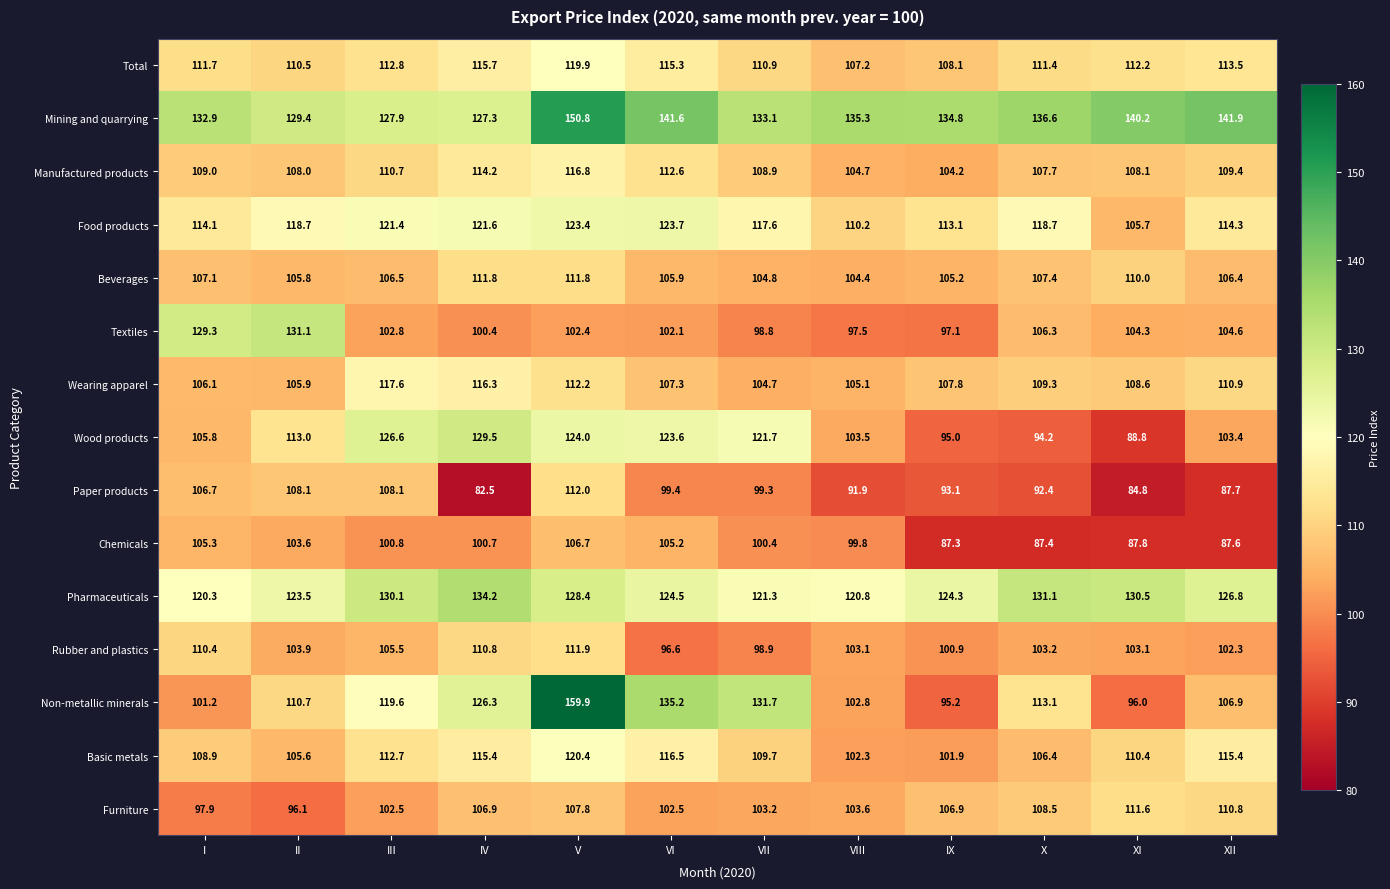

Between V and VI, which series saw the biggest shift?

Non-metallic minerals